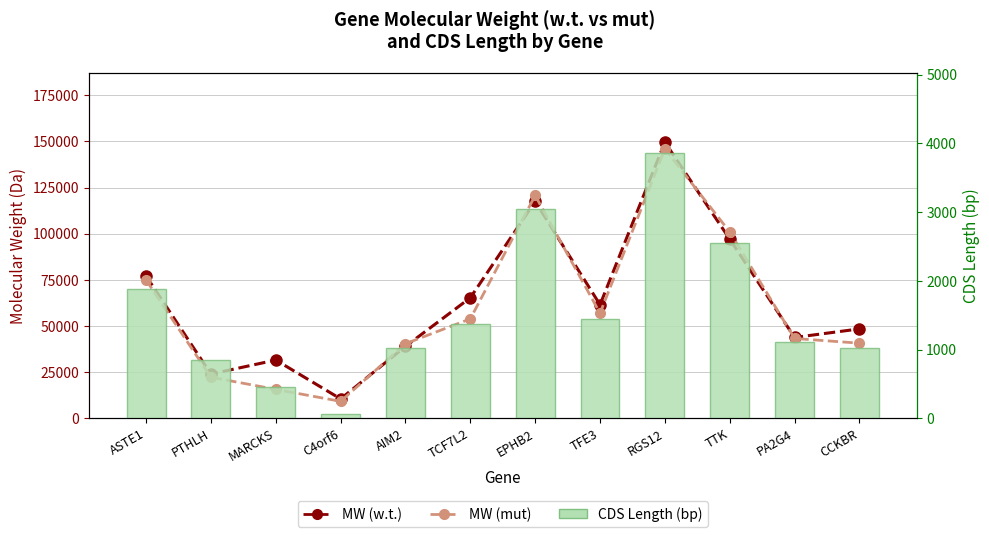

Reading right to left, extract all data points from this chart.

MW (w.t.): CCKBR=48417.3	PA2G4=43785.2	TTK=97068.7	RGS12=149586.5	TFE3=61518.3	EPHB2=117488.1	TCF7L2=65288.1	AIM2=38952.2	C4orf6=10498.3	MARCKS=31552.6	PTHLH=23942.4	ASTE1=77090.6
MW (mut): CCKBR=40684.8	PA2G4=43230.0	TTK=100952.1	RGS12=145965.9	TFE3=56927.8	EPHB2=120698.2	TCF7L2=53862.6	AIM2=40386.7	C4orf6=9166.2	MARCKS=15649.6	PTHLH=22251.4	ASTE1=74955.5
CDS Length (bp): CCKBR=1022.0	PA2G4=1108.0	TTK=2552.0	RGS12=3863.0	TFE3=1438.0	EPHB2=3051.0	TCF7L2=1377.0	AIM2=1018.0	C4orf6=59.0	MARCKS=454.0	PTHLH=846.0	ASTE1=1884.0